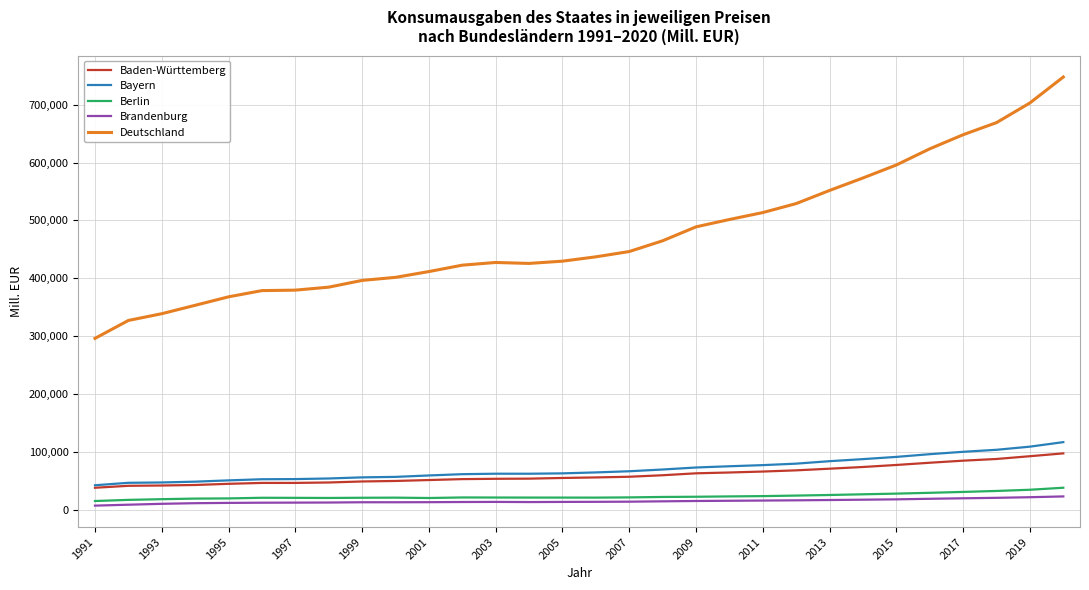

Which series has the largest range (max minus min)?

Deutschland